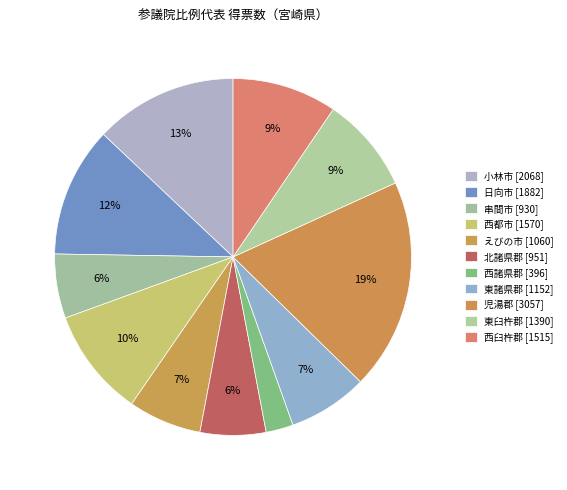

Is the sum of 小林市 and 串間市 greater than half?

No